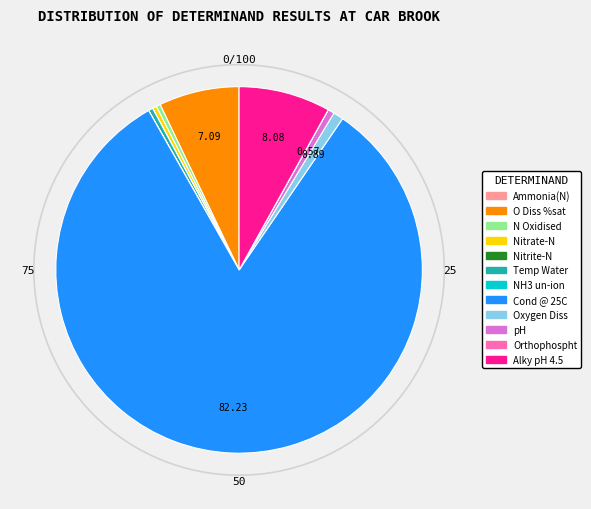

Which slice represents more than half of the pie?

Cond @ 25C